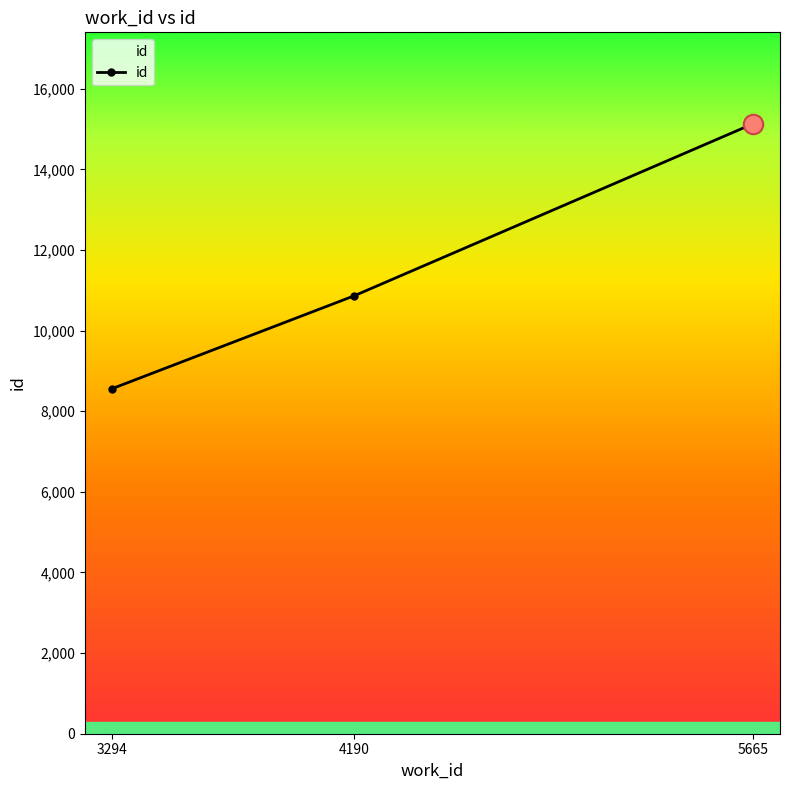

What is the value of the 2nd point from the left?

10863